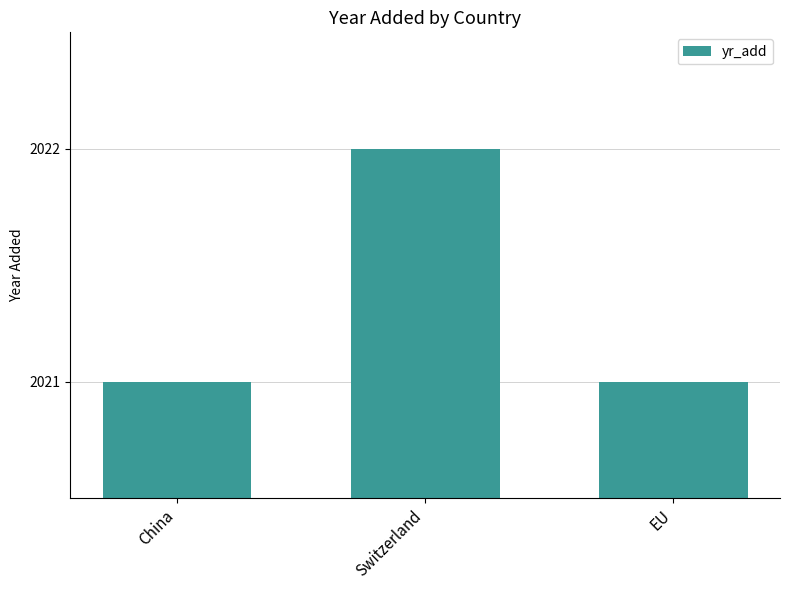

At which category does the chart reach its peak across all series?

Switzerland